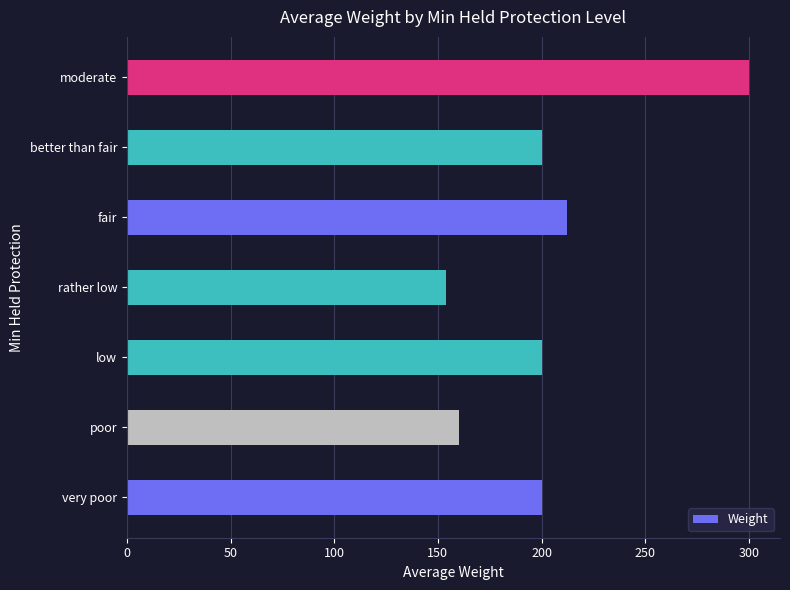

Approximately how many times larger is the value at low compared to moderate?

0.7